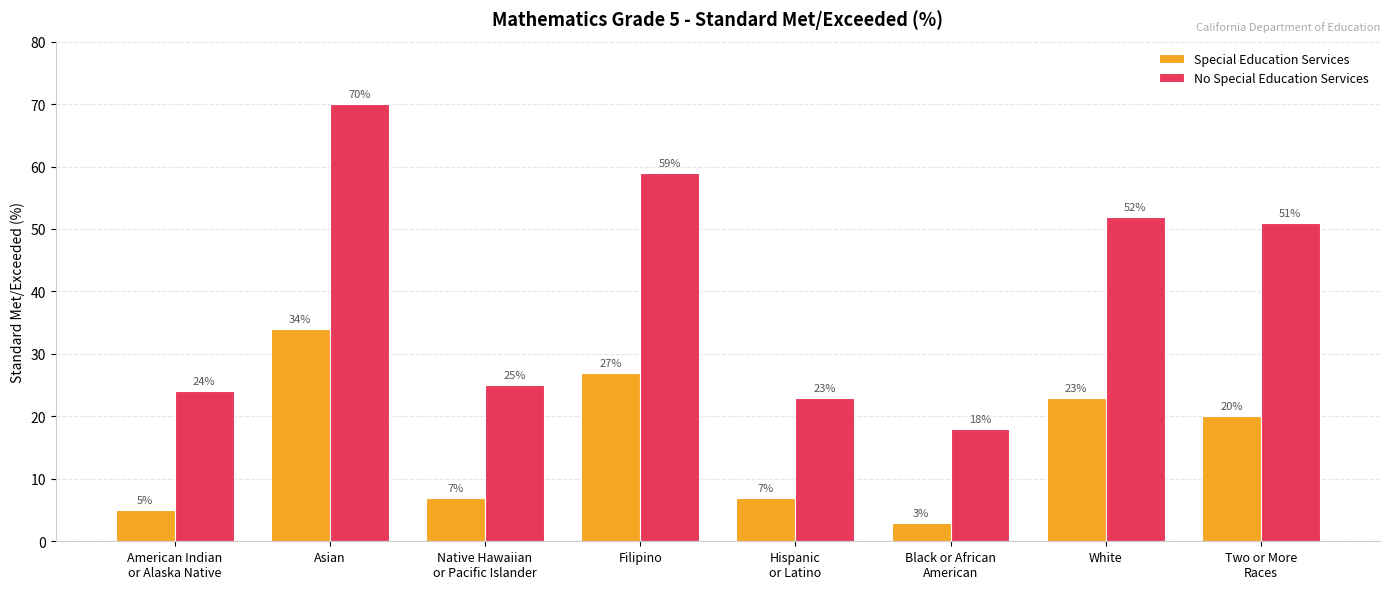

How many series are shown in this chart?

2